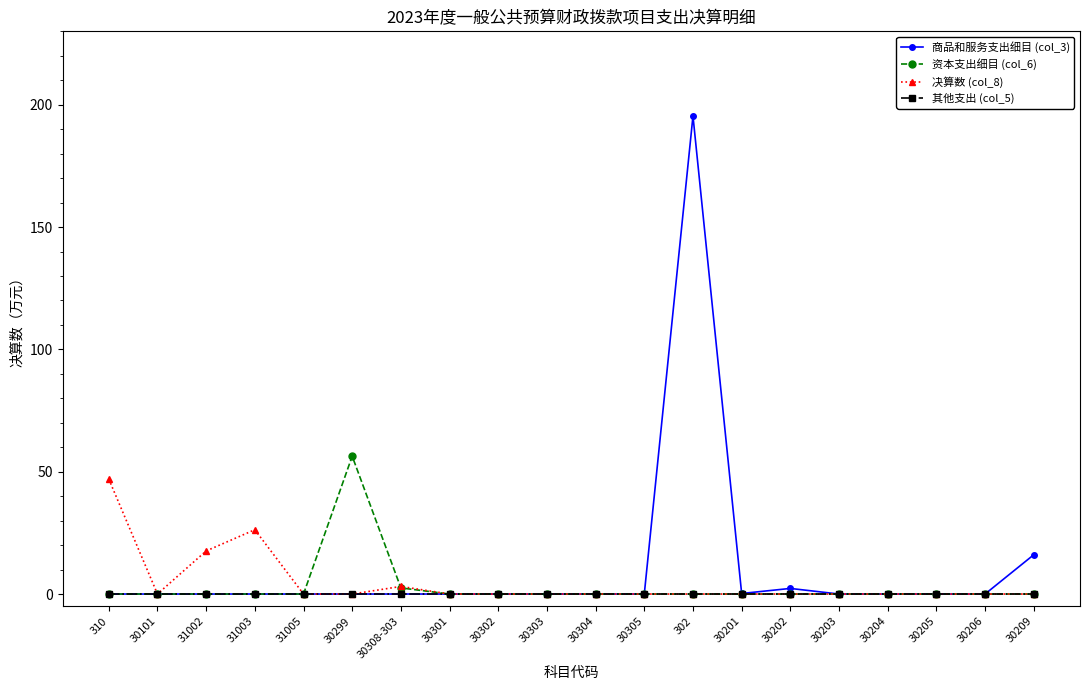

What is the average value of the 决算数 (col_8) series?

4.7